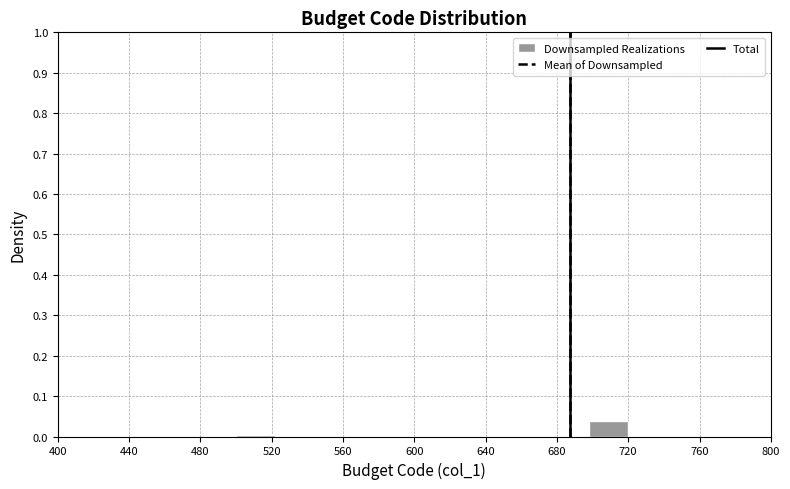

Which range on the x-axis has the tallest bar?

698 to 720